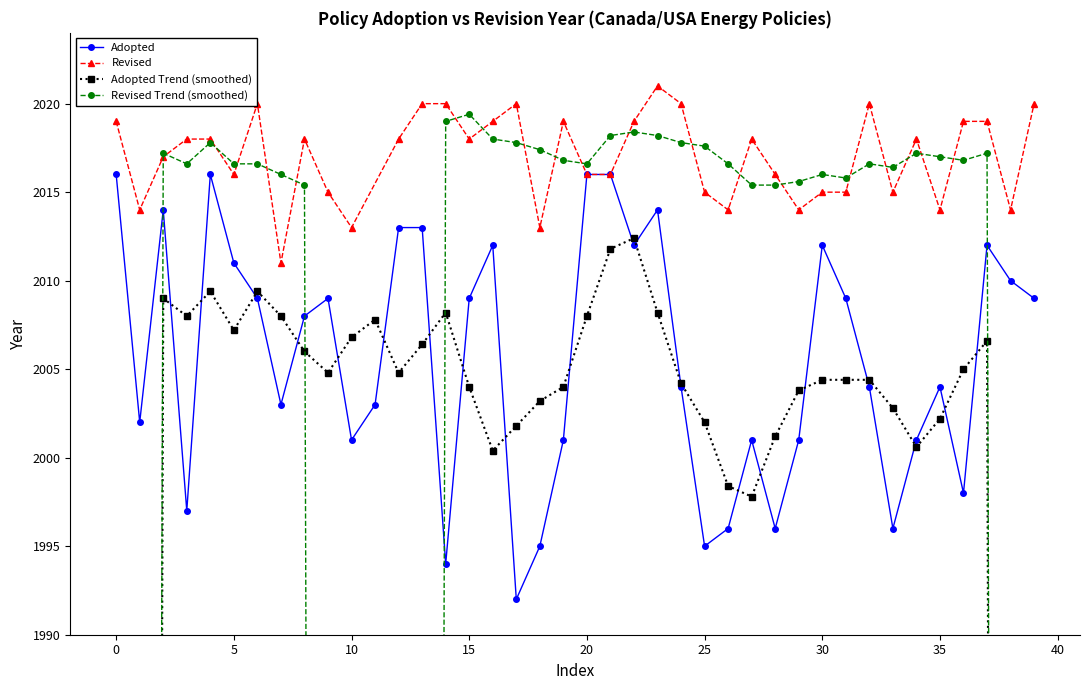

What is the change in value from 2003 to 2009?

+6